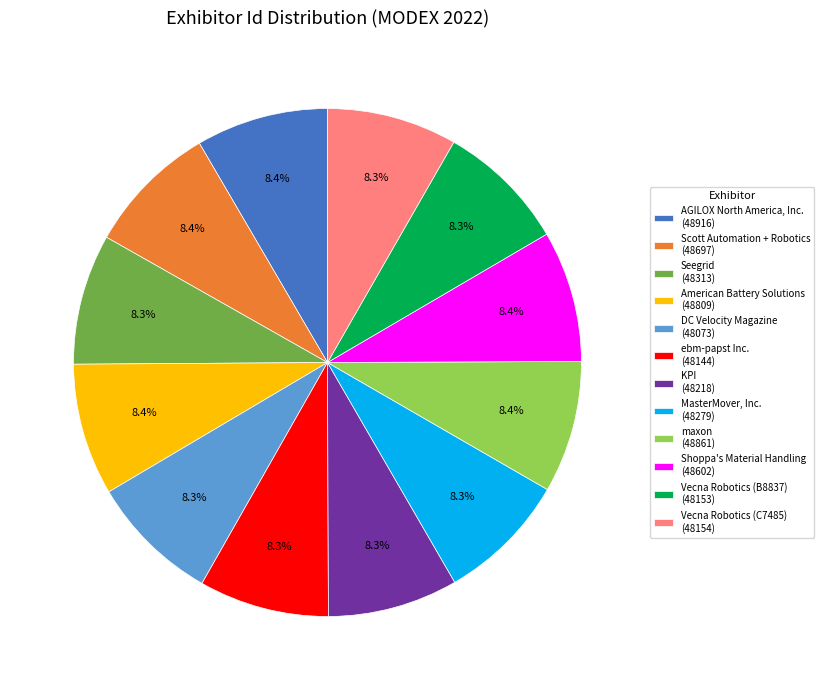

What is the ratio of the value at Shoppa's Material Handling to the value at MasterMover, Inc.?

1.0